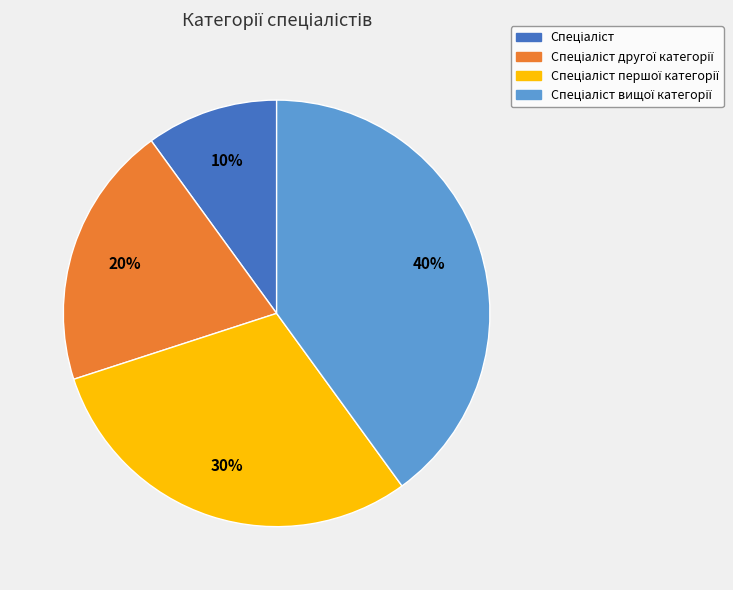

How many segments does this pie chart have?

4